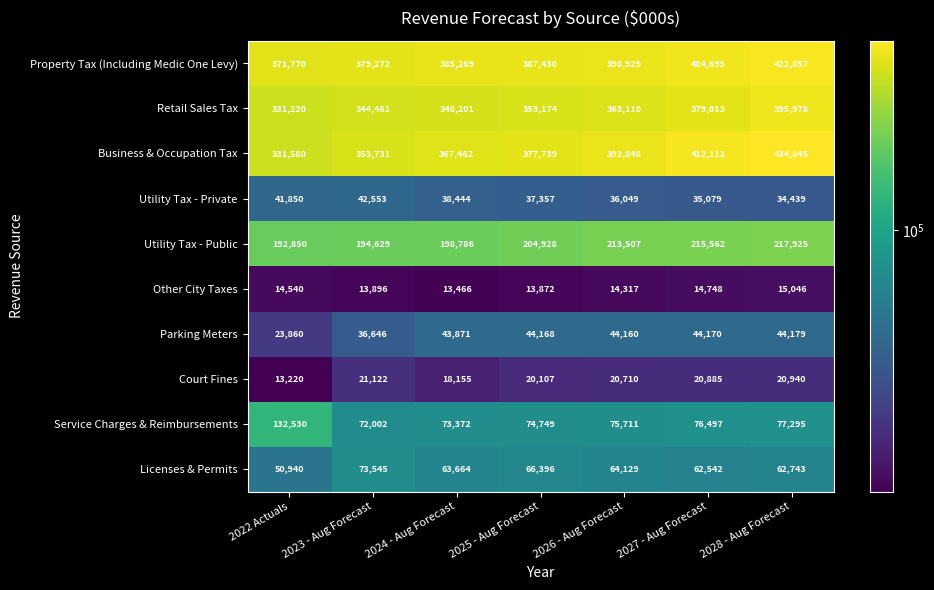

Which label corresponds to the smallest value in the chart?

2022 Actuals